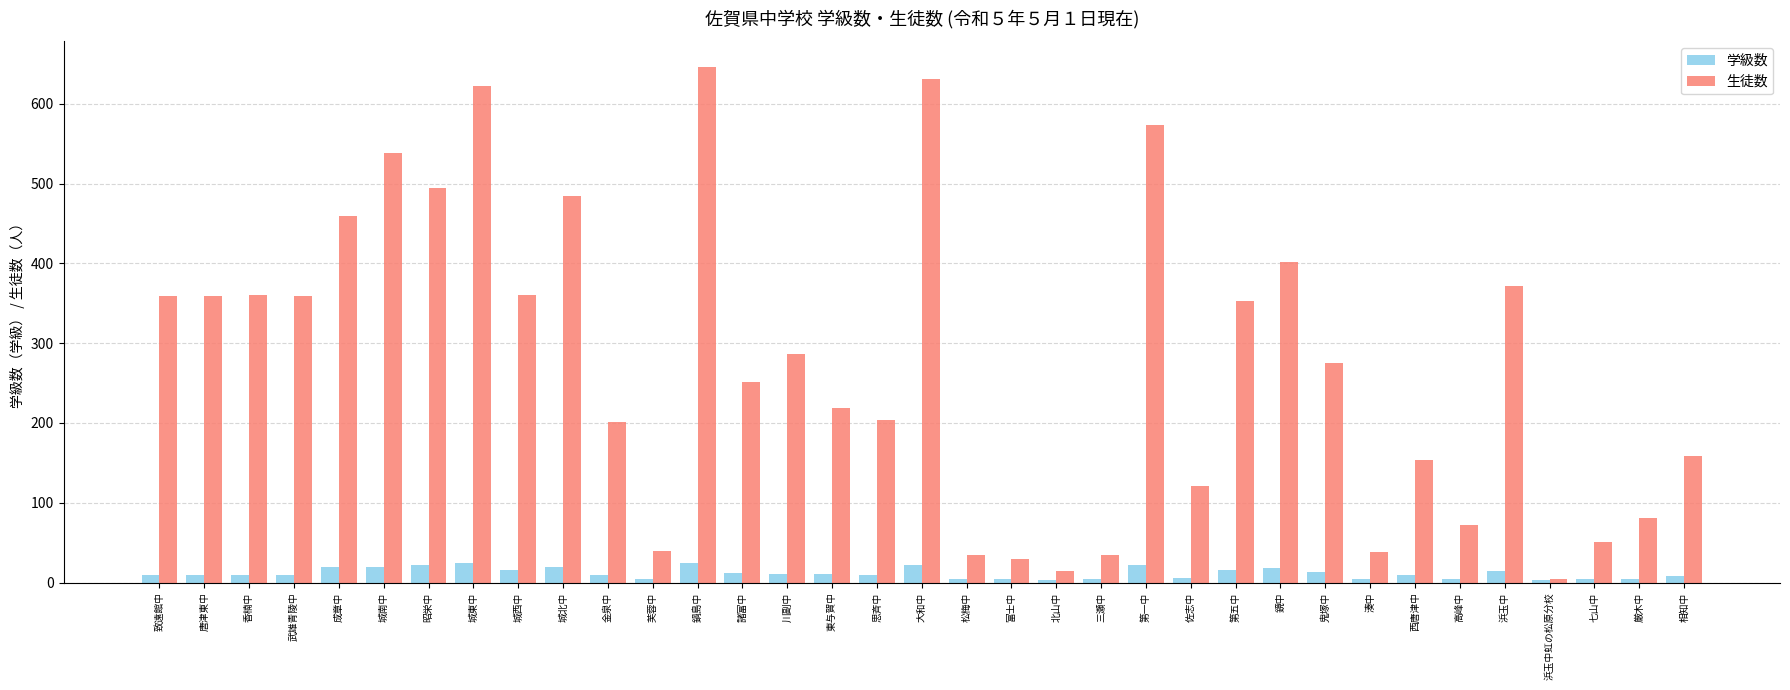

Rank the series by their maximum value, from lowest to highest.

学級数, 生徒数